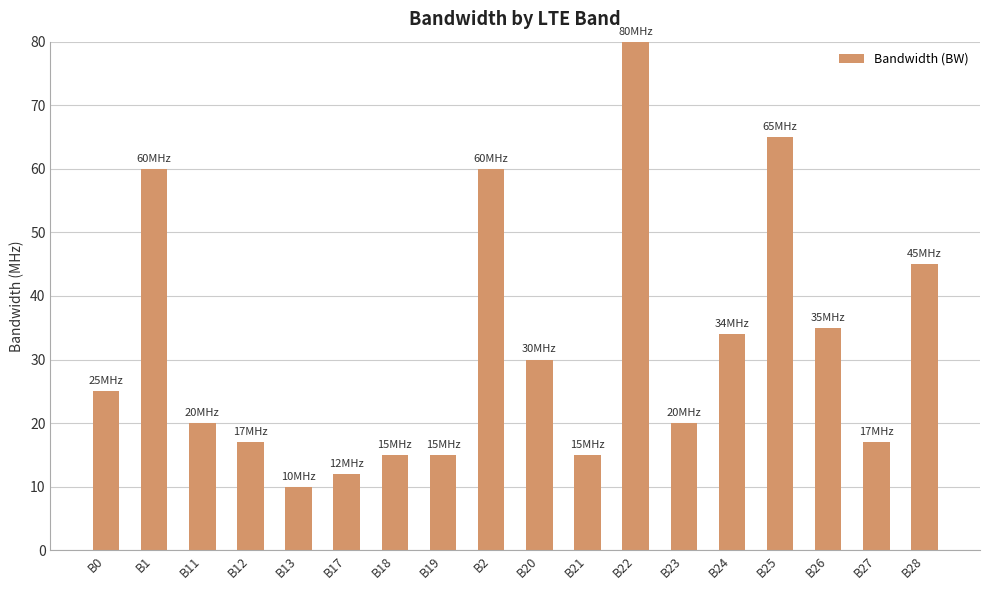

What position from the right is B12?

15